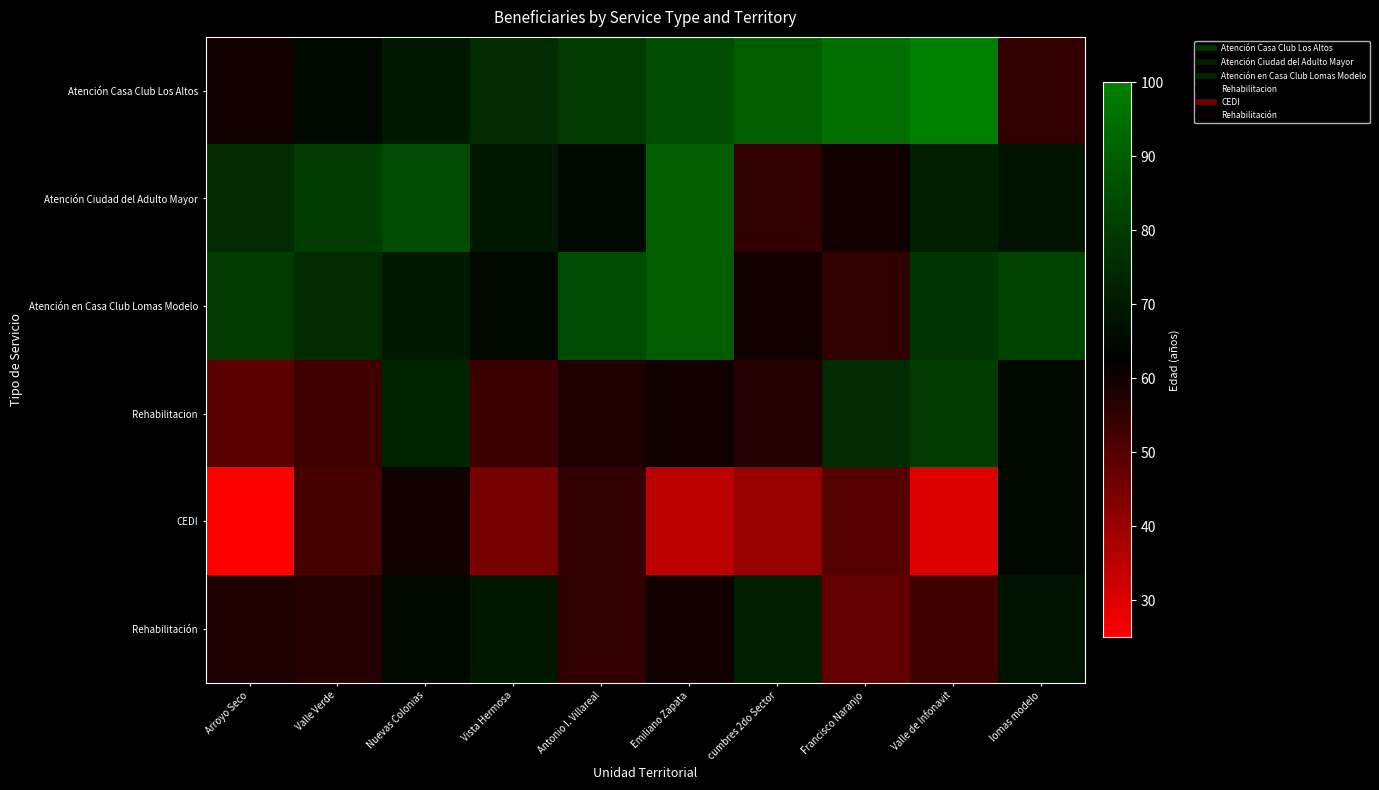

Which series has the widest spread of values?

Atención Casa Club Los Altos